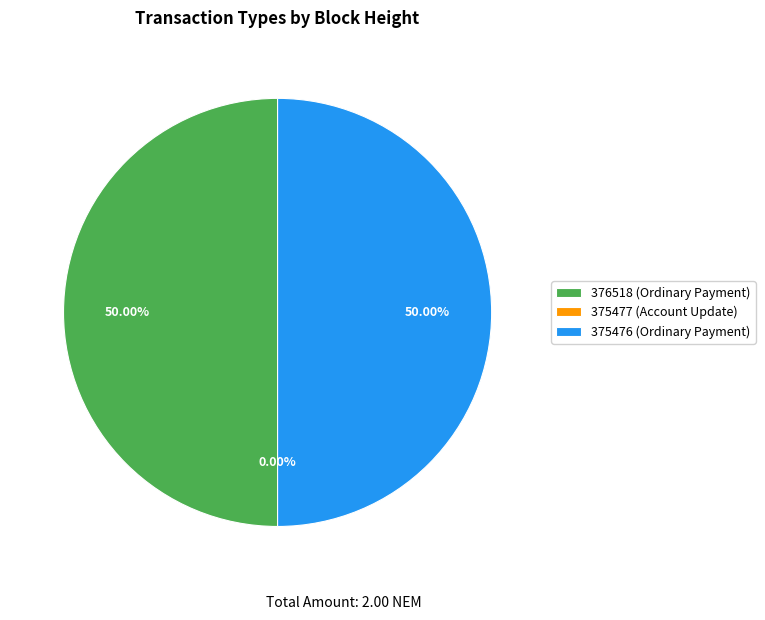

Which category has the smallest portion of the pie?

375477 (Account Update)